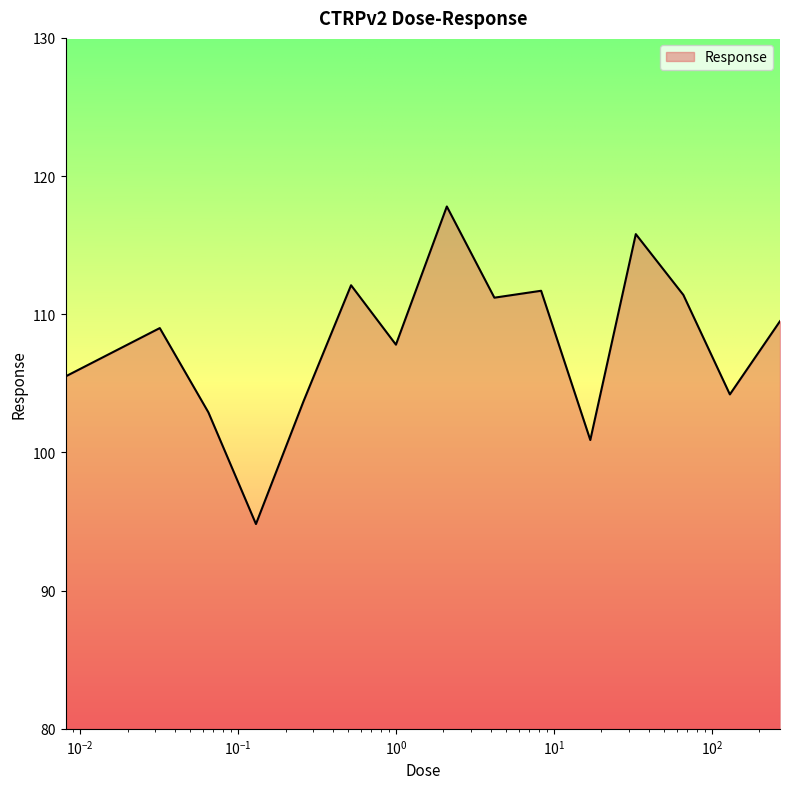

What is the greatest value displayed?

117.8